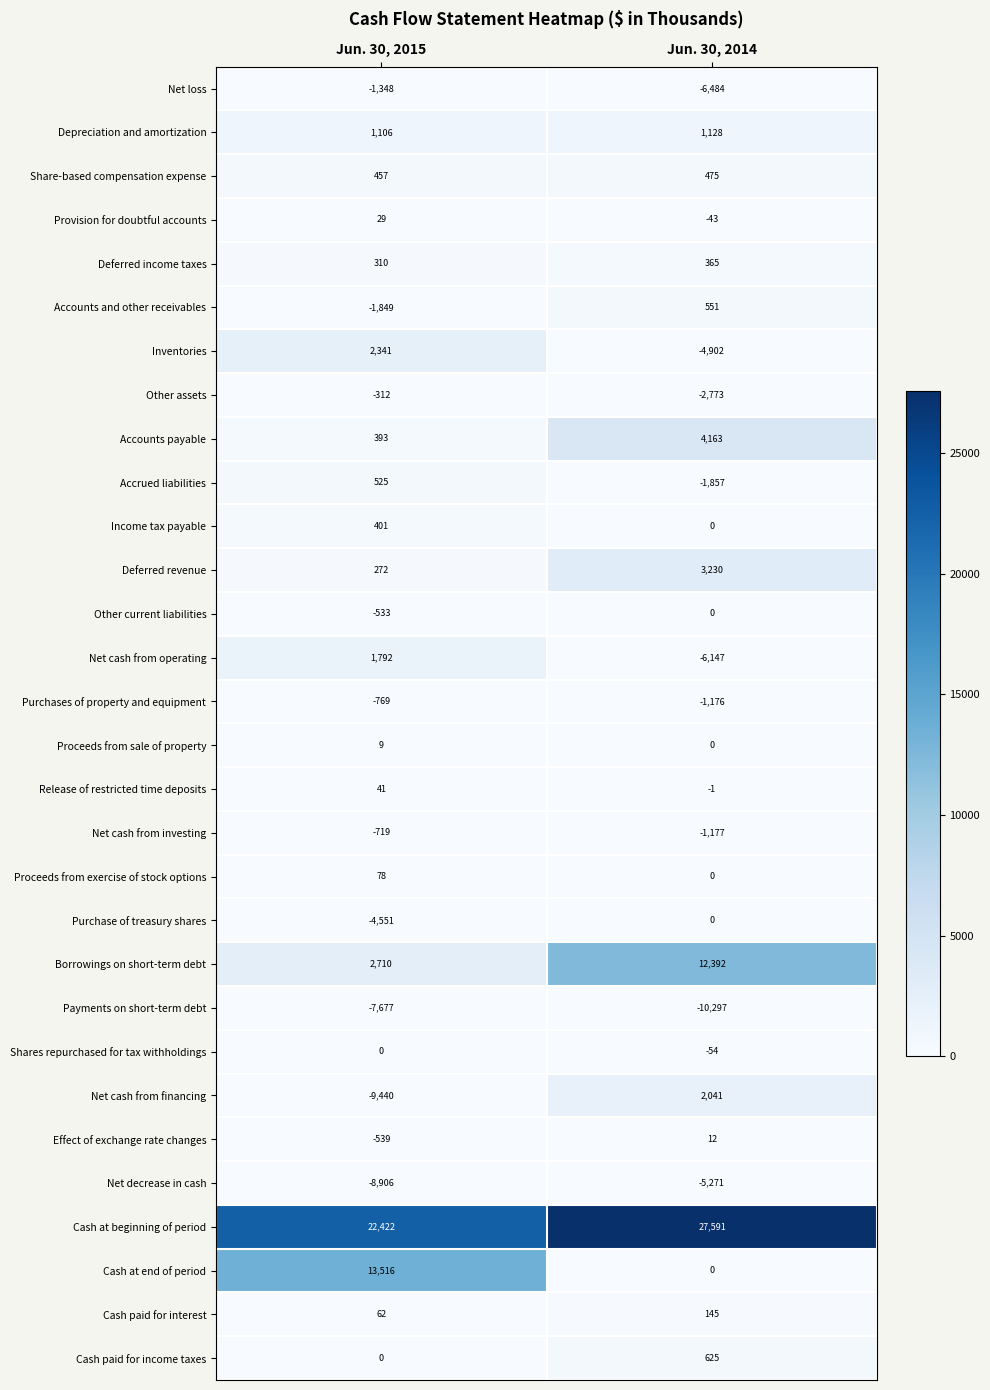

What is the spread (max minus min) of values at Jun. 30, 2015?

31862